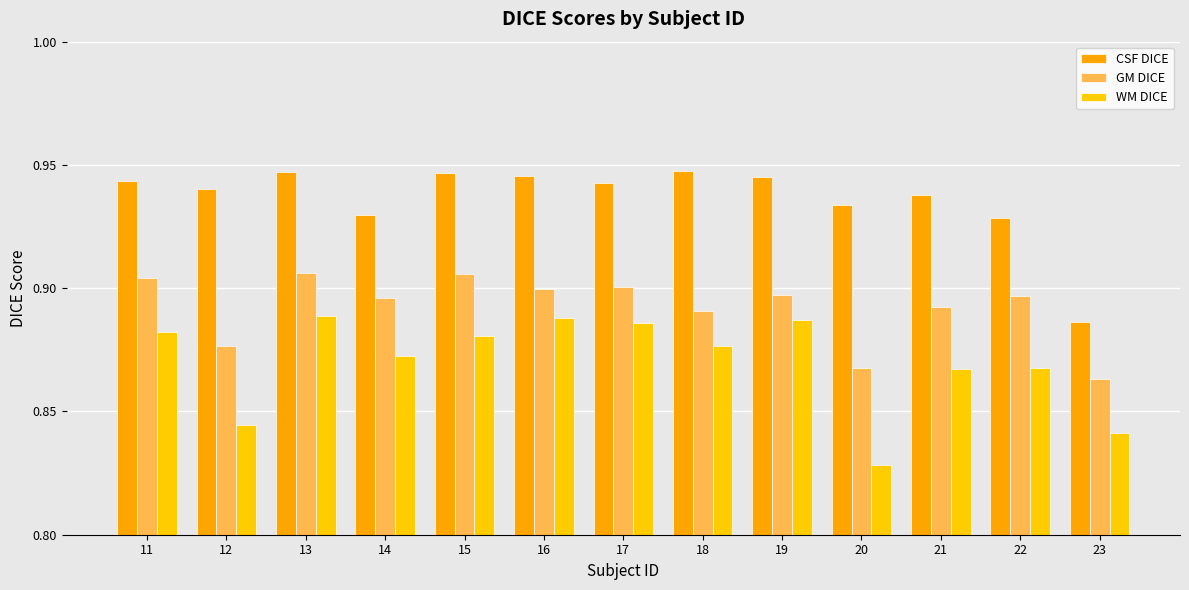

What is the difference between the maximum and minimum values in the CSF DICE series?

0.1